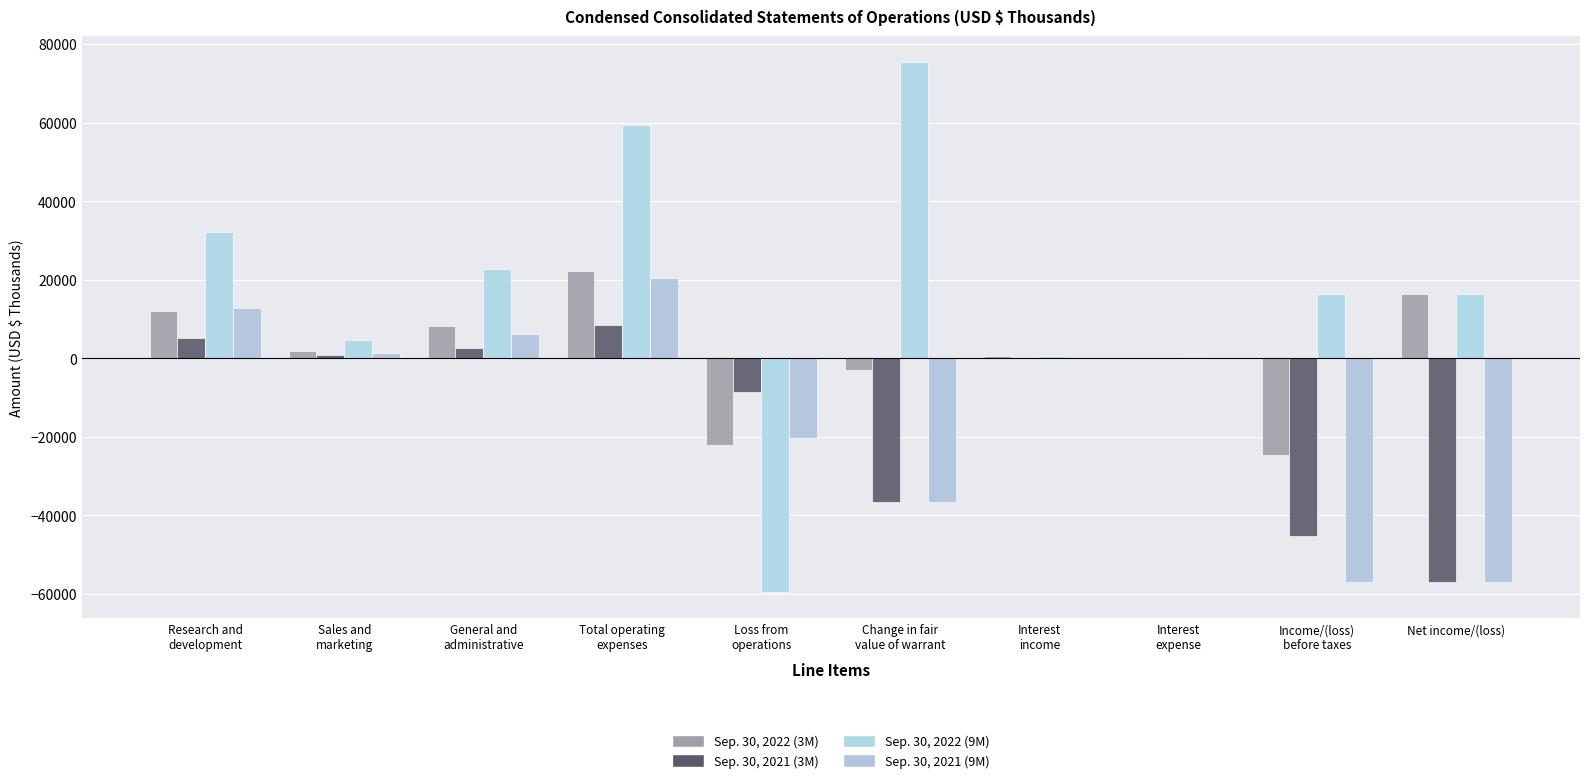

Which series has the widest spread of values?

Sep. 30, 2022 (9M)